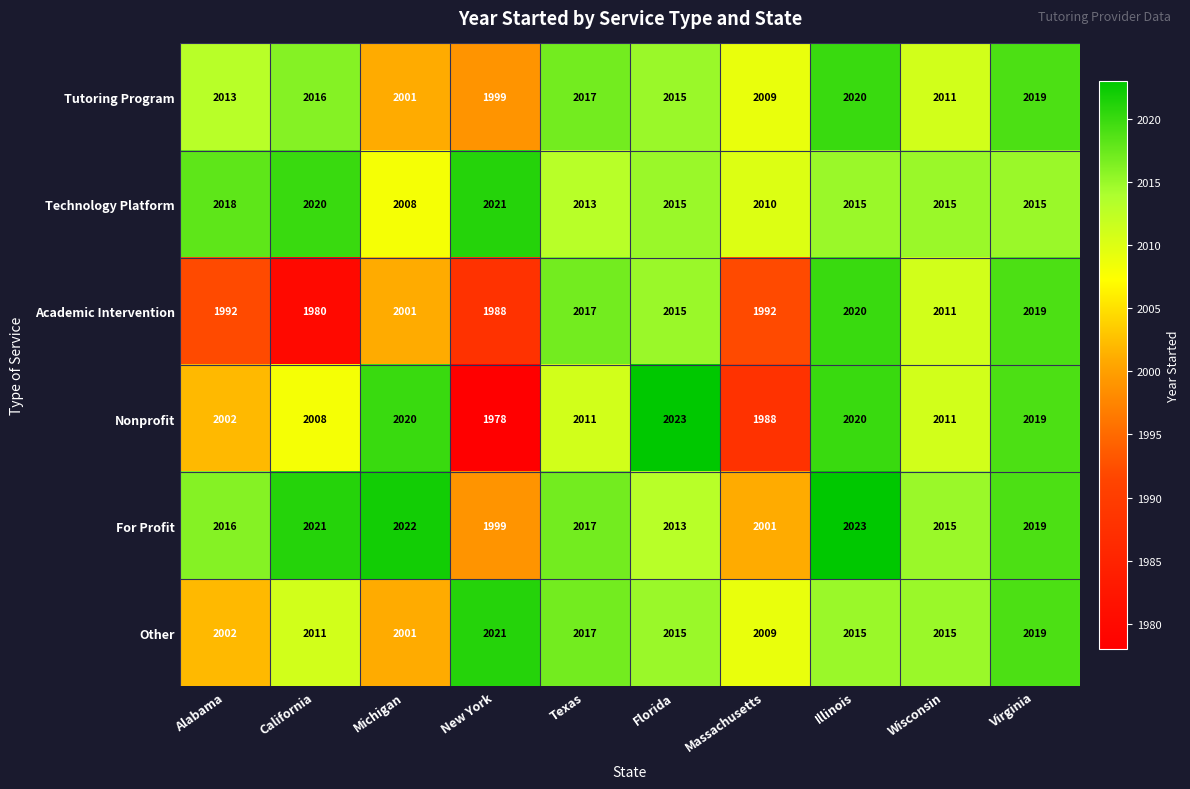

At how many categories does at least one series exceed 1987?

10